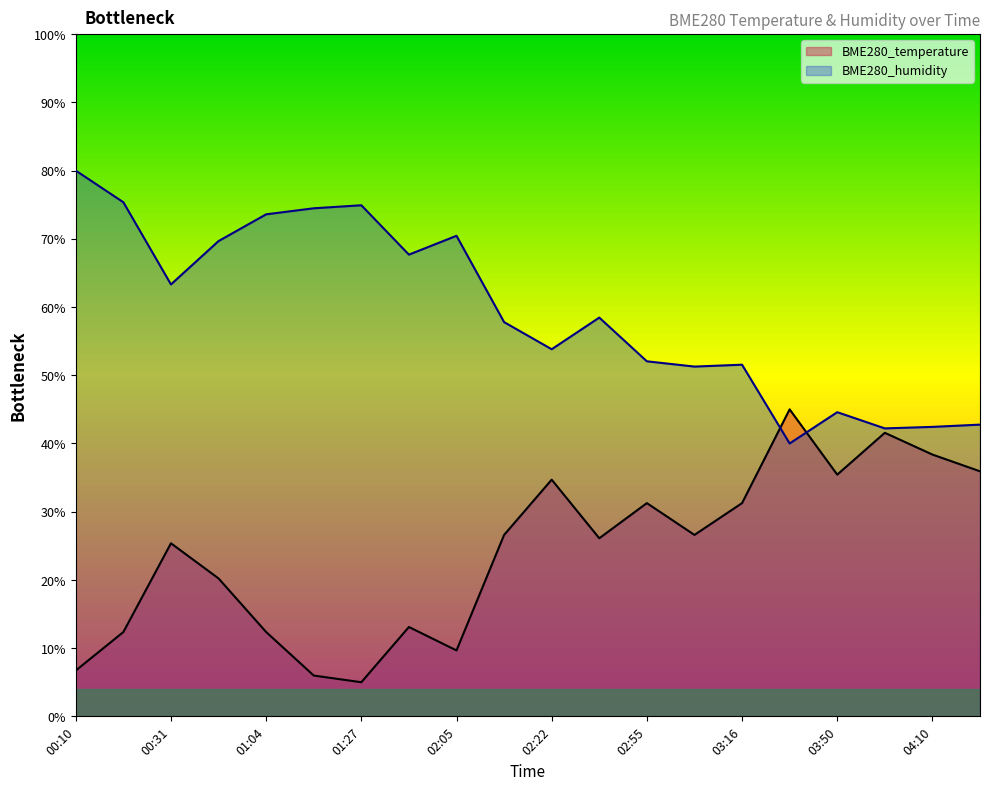

Reading left to right, list all the values displayed in this chart.

BME280_temperature: 6.7	12.4	25.4	20.2	12.4	6.0	5.0	13.1	9.7	26.6	34.7	26.1	31.3	26.6	31.3	45.0	35.4	41.6	38.4	35.9
BME280_humidity: 80.0	75.4	63.3	69.7	73.6	74.5	74.9	67.7	70.4	57.8	53.8	58.5	52.0	51.3	51.5	40.0	44.6	42.2	42.4	42.8